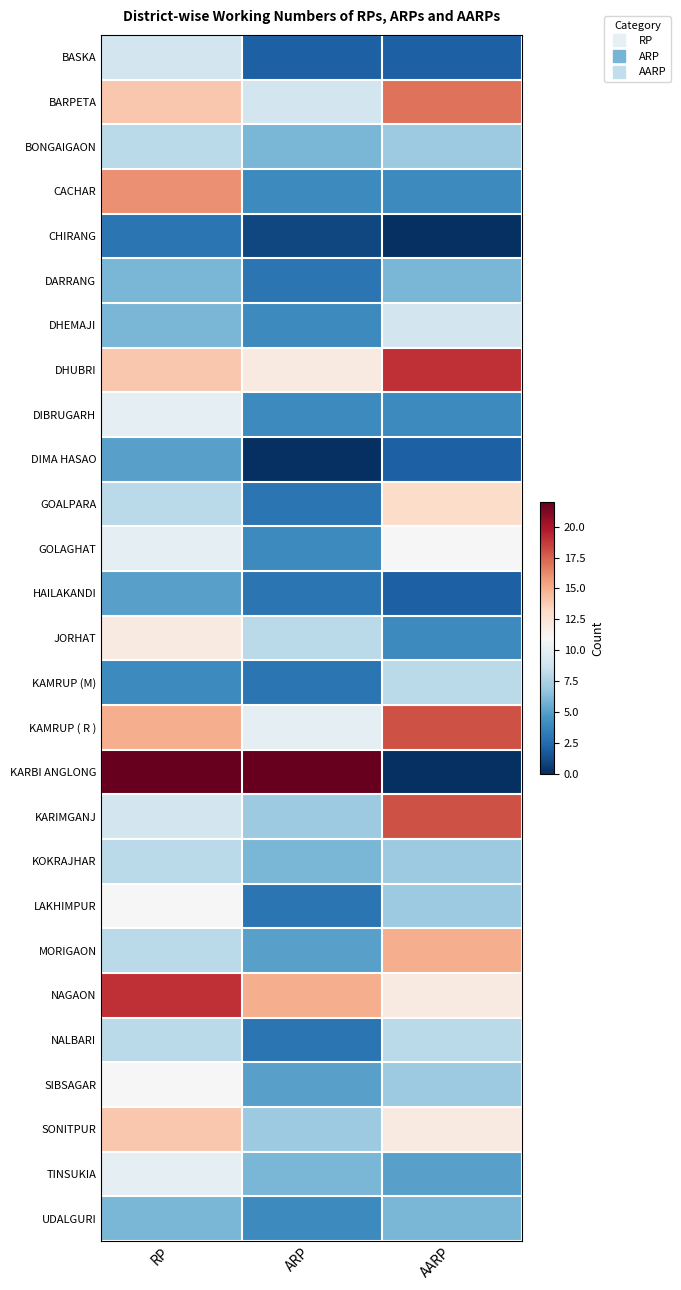

Reading left to right, extract all data points from this chart.

BASKA: RP=9	ARP=2	AARP=2
BARPETA: RP=14	ARP=9	AARP=17
BONGAIGAON: RP=8	ARP=6	AARP=7
CACHAR: RP=16	ARP=4	AARP=4
CHIRANG: RP=3	ARP=1	AARP=0
DARRANG: RP=6	ARP=3	AARP=6
DHEMAJI: RP=6	ARP=4	AARP=9
DHUBRI: RP=14	ARP=12	AARP=19
DIBRUGARH: RP=10	ARP=4	AARP=4
DIMA HASAO: RP=5	ARP=0	AARP=2
GOALPARA: RP=8	ARP=3	AARP=13
GOLAGHAT: RP=10	ARP=4	AARP=11
HAILAKANDI: RP=5	ARP=3	AARP=2
JORHAT: RP=12	ARP=8	AARP=4
KAMRUP (M): RP=4	ARP=3	AARP=8
KAMRUP ( R ): RP=15	ARP=10	AARP=18
KARBI ANGLONG: RP=22	ARP=22	AARP=0
KARIMGANJ: RP=9	ARP=7	AARP=18
KOKRAJHAR: RP=8	ARP=6	AARP=7
LAKHIMPUR: RP=11	ARP=3	AARP=7
MORIGAON: RP=8	ARP=5	AARP=15
NAGAON: RP=19	ARP=15	AARP=12
NALBARI: RP=8	ARP=3	AARP=8
SIBSAGAR: RP=11	ARP=5	AARP=7
SONITPUR: RP=14	ARP=7	AARP=12
TINSUKIA: RP=10	ARP=6	AARP=5
UDALGURI: RP=6	ARP=4	AARP=6